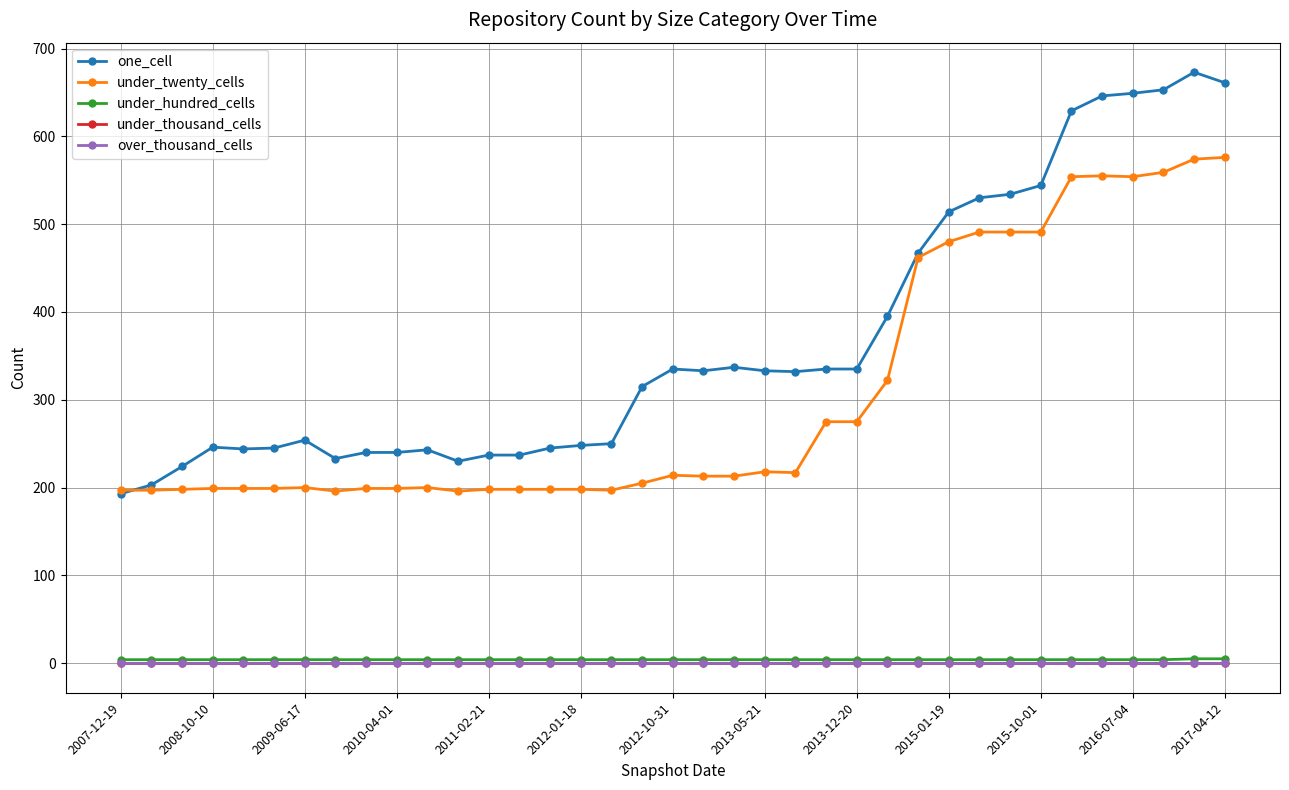

At how many categories does at least one series exceed 282?

20